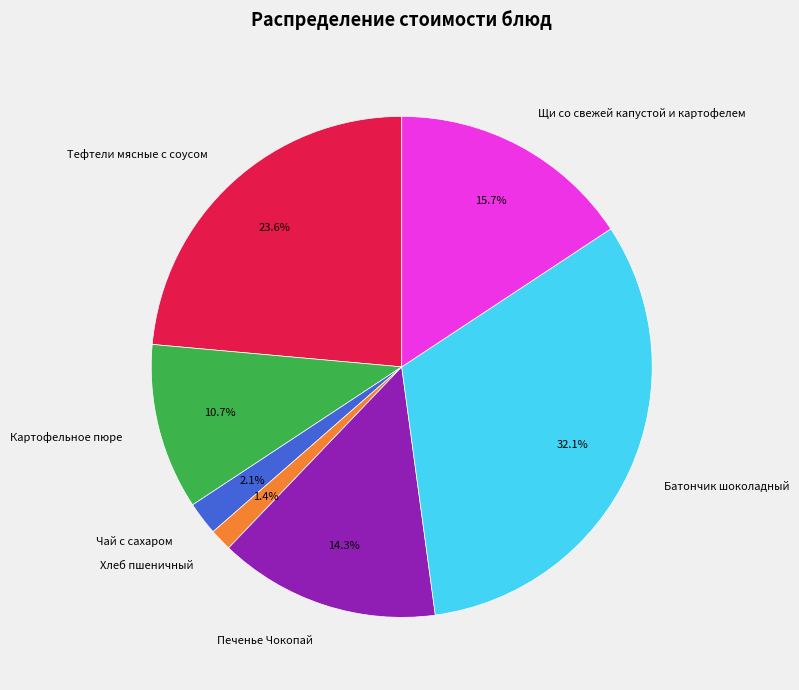

Which has a higher value, Картофельное пюре or Печенье Чокопай?

Печенье Чокопай